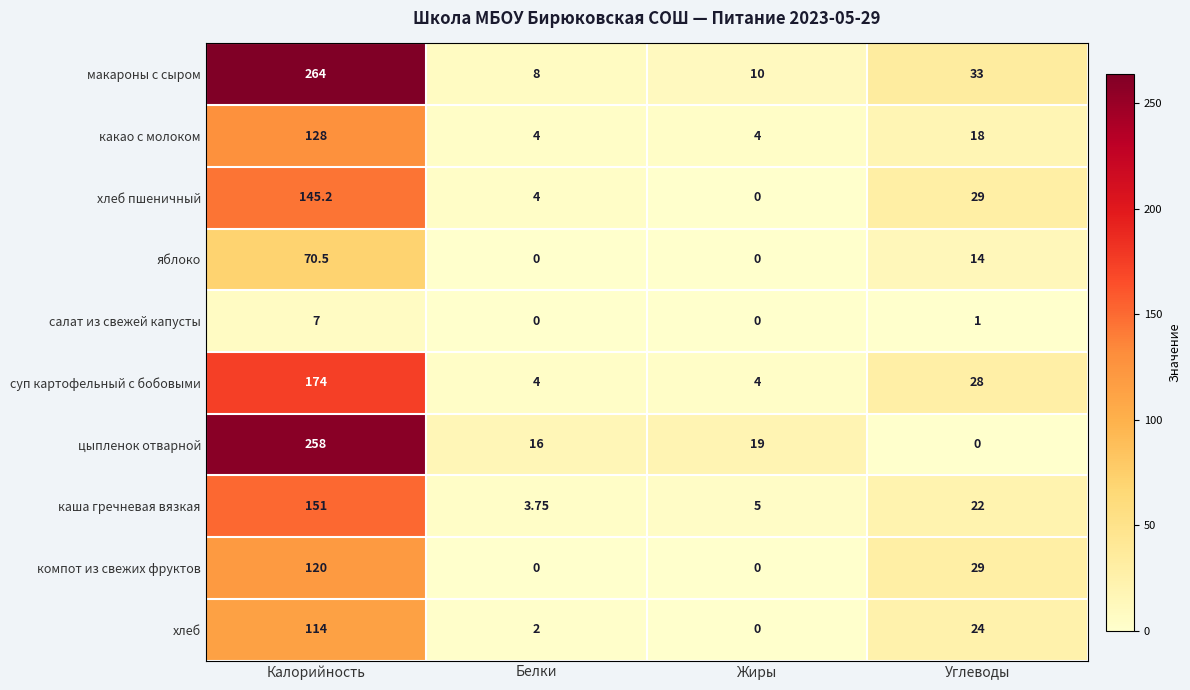

At how many categories does at least one series exceed 166?

1